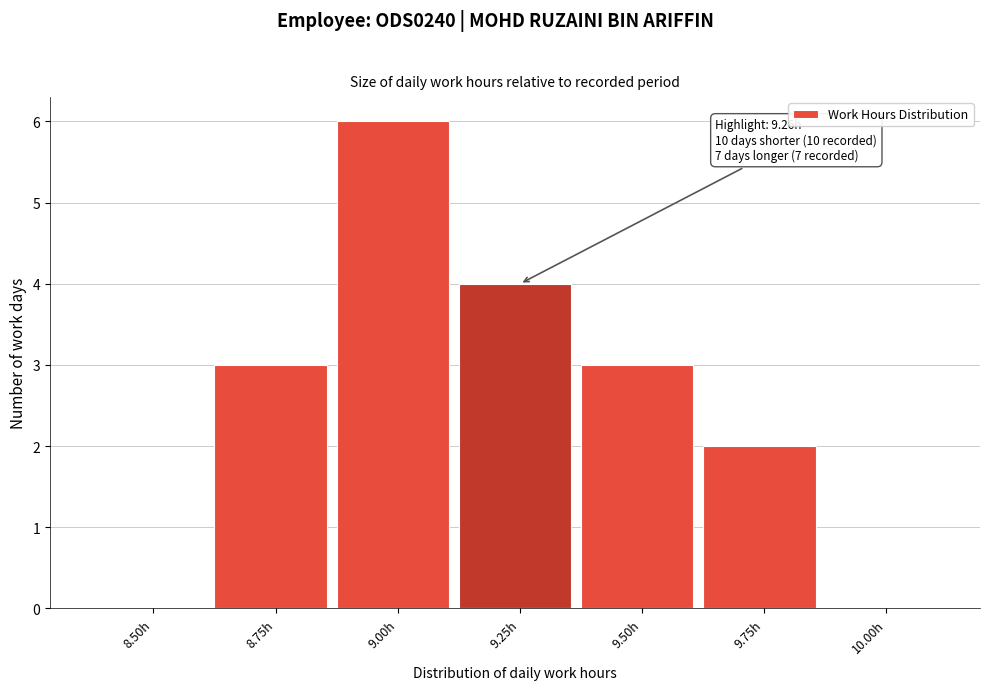

Reading left to right, list all the values displayed in this chart.

8.50h=0	8.75h=3	9.00h=6	9.25h=4	9.50h=3	9.75h=2	10.00h=0